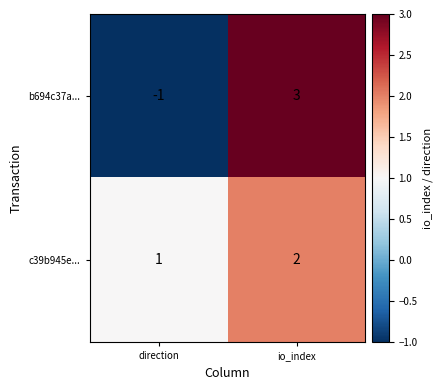

At how many categories does at least one series exceed 2?

1